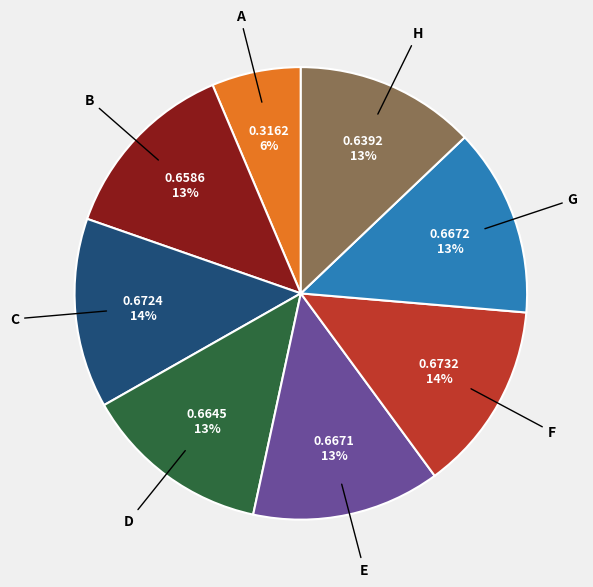

How many segments does this pie chart have?

8